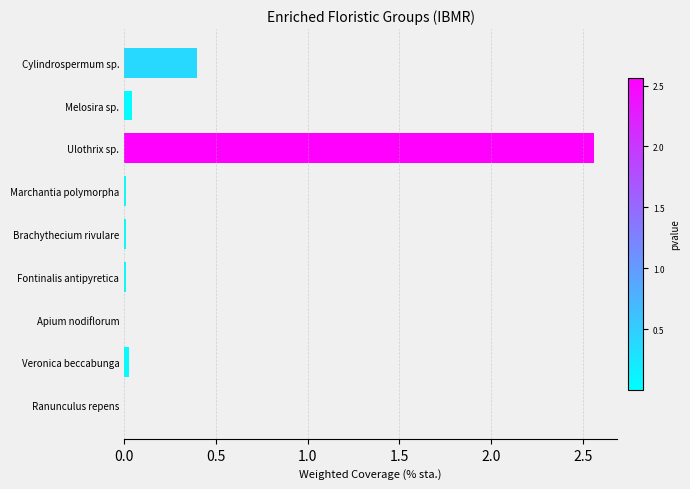

The value at Cylindrospermum sp. is 0.4. True or false?

True